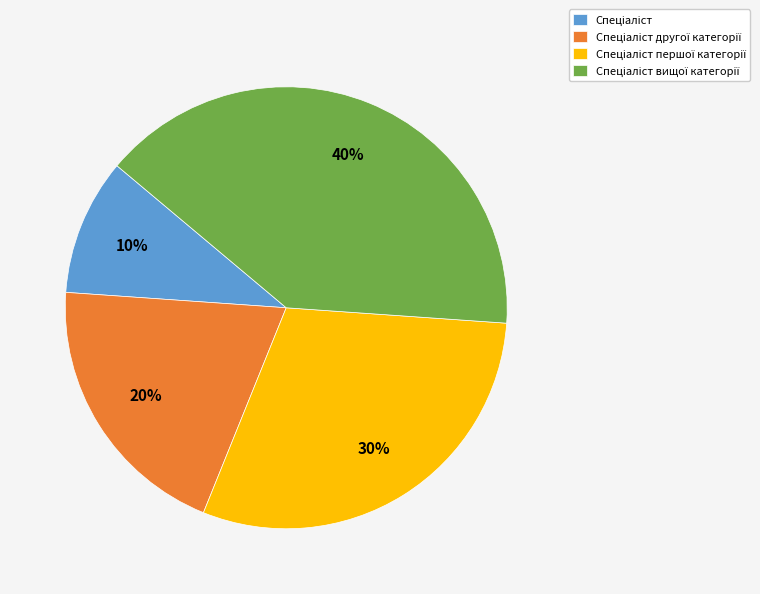

Is there any slice that represents more than half of the pie?

No